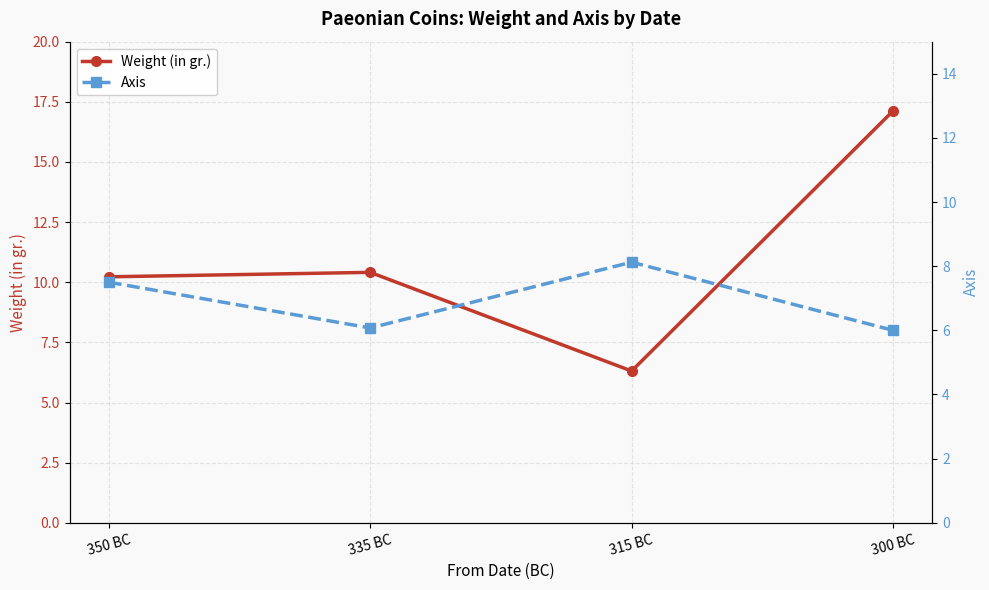

How many interior local valleys does the Axis series have?

1